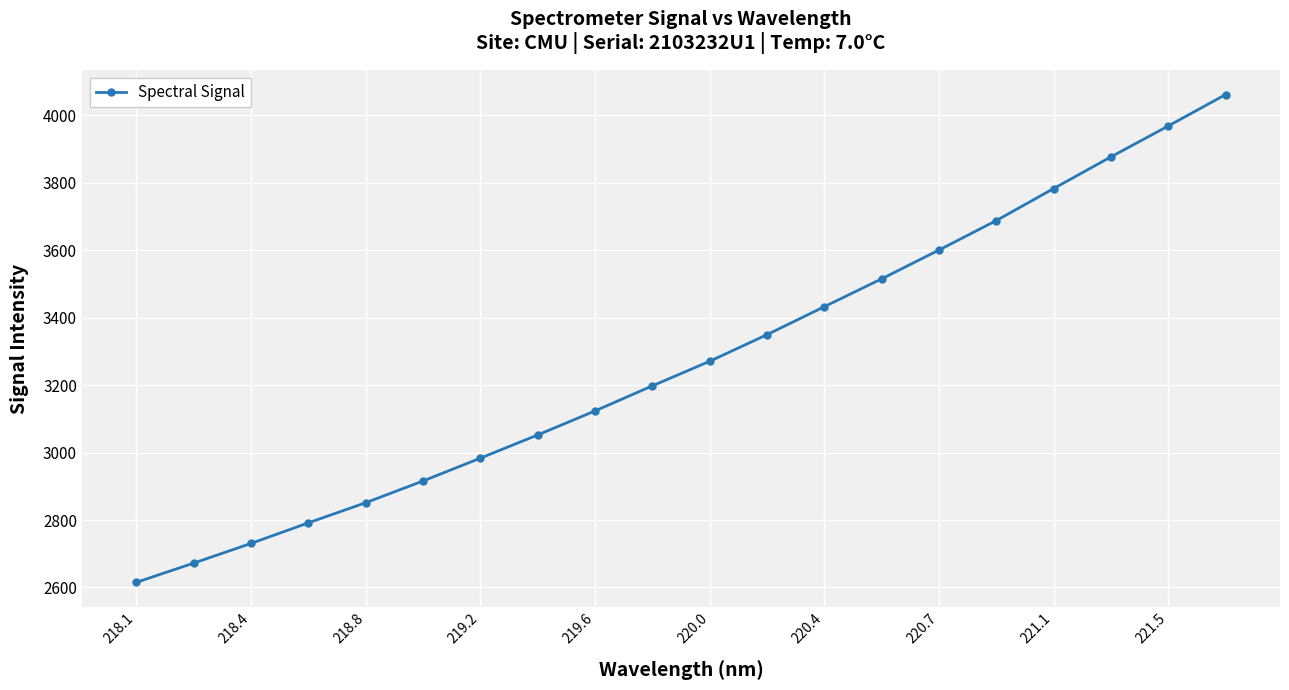

What is the smallest value displayed?

2615.3